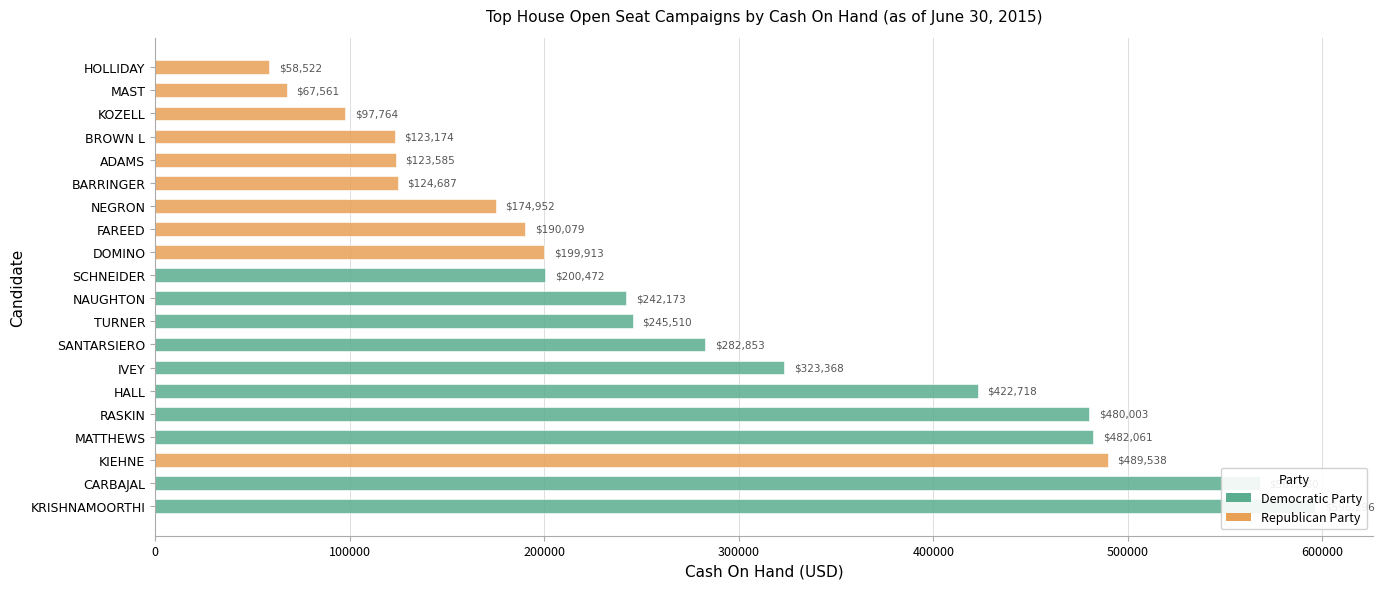

True or false: Democratic Party has a value of 665648.4 at RASKIN.

False